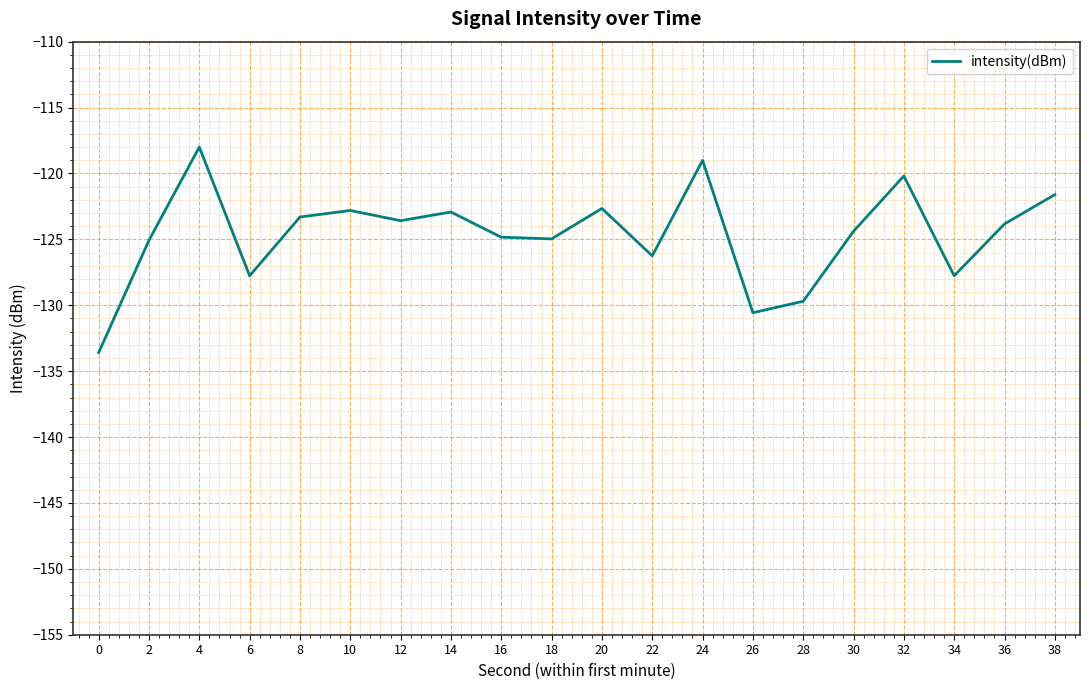

Is this an area chart (filled region under the line)?

No